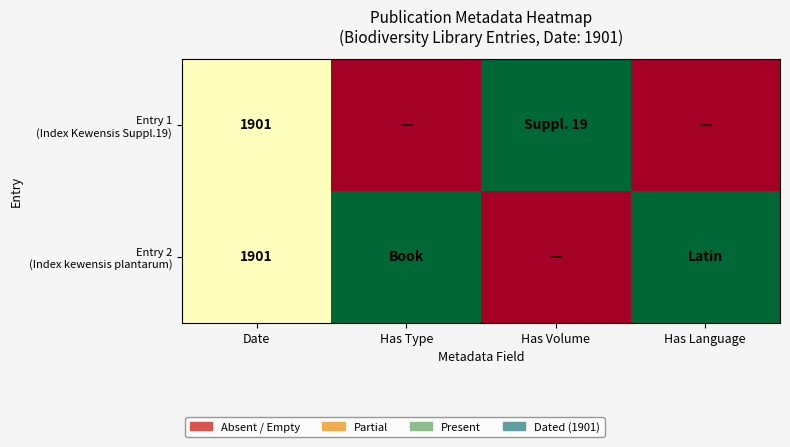

Which series has the largest total across all categories?

Entry 2 (Index kewensis plantarum)